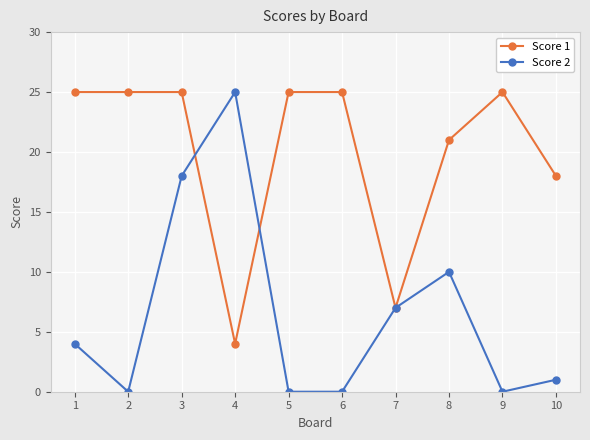

What is the difference between the highest and lowest values at 5?

25